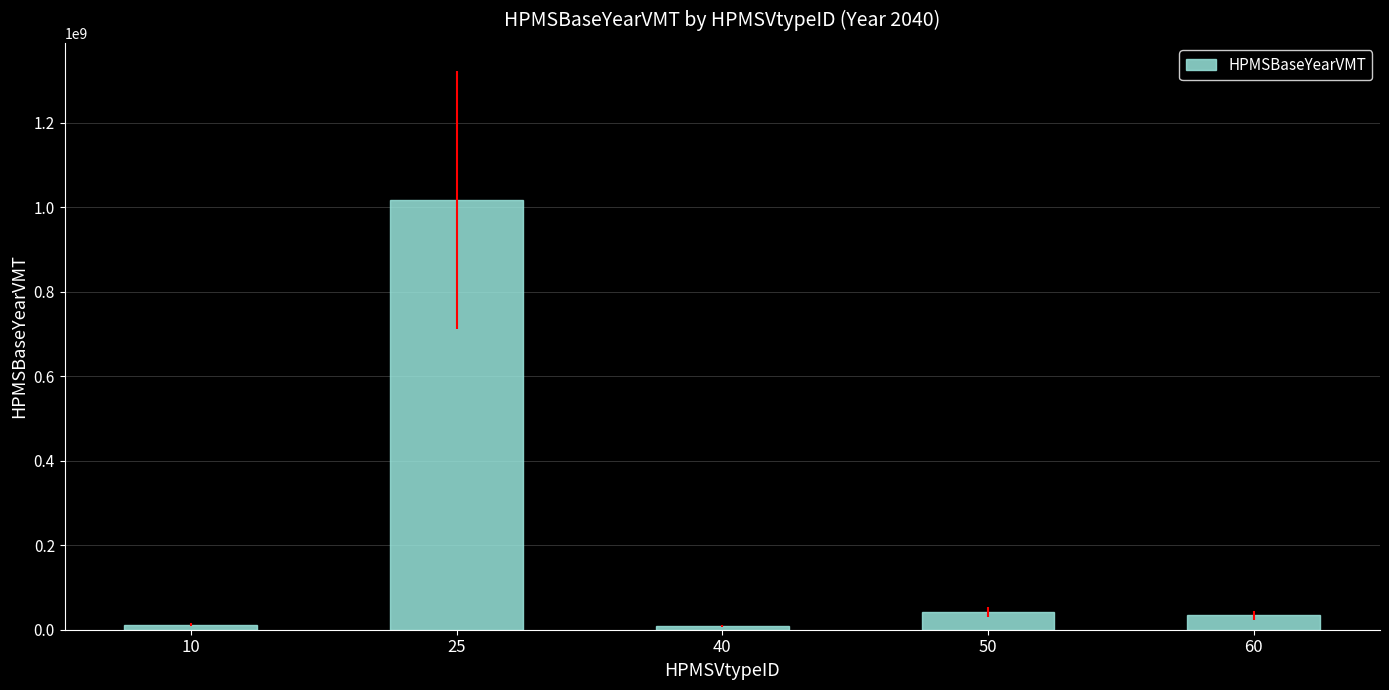

What is the average value?

222794844.2